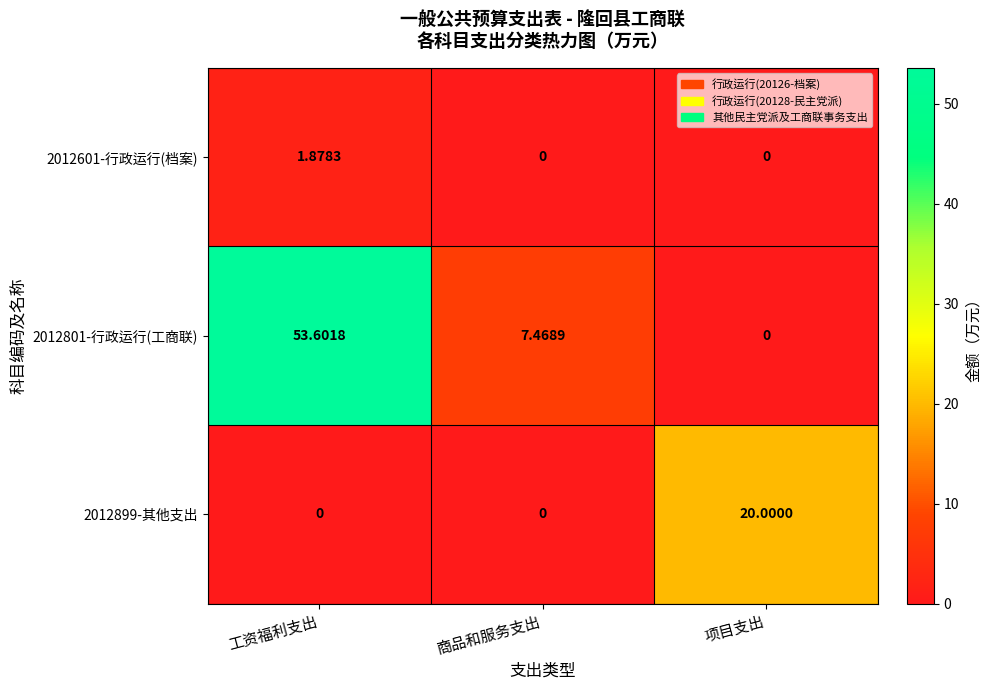

At which category does the chart reach its peak across all series?

工资福利支出